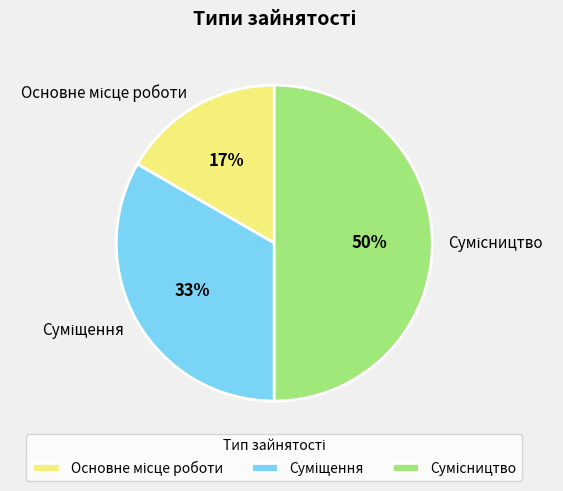

To the nearest percent, what is the difference between the largest and smallest slice percentages?

33%